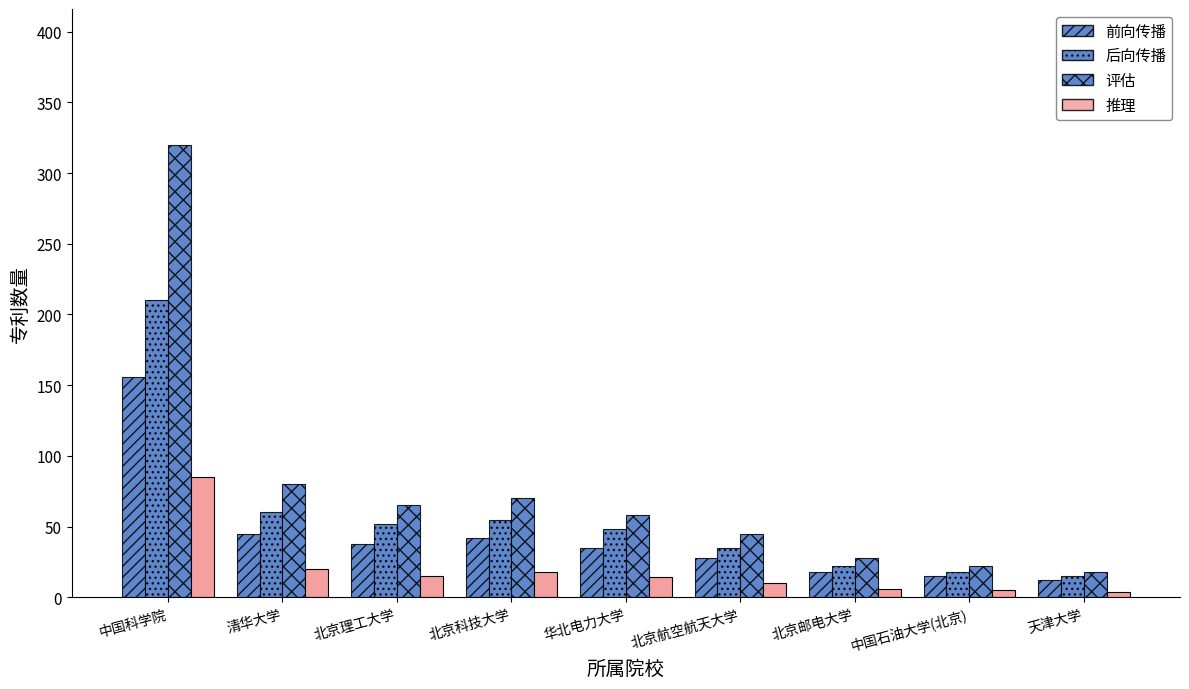

Are the bars grouped side by side (vs. stacked)?

Yes